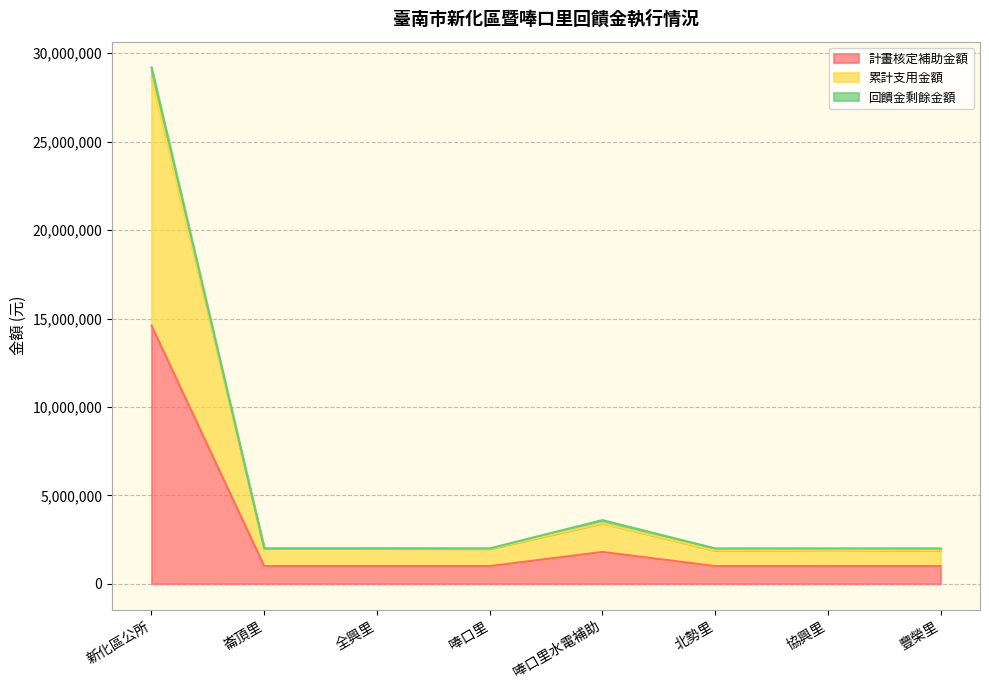

The value of 計畫核定補助金額 at 新化區公所 is 8602627. True or false?

False